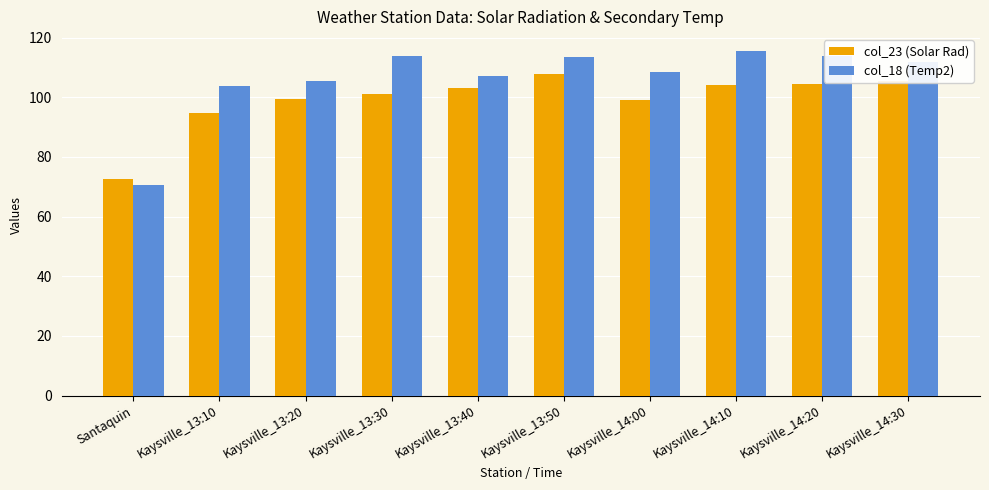

What is the difference between the highest and lowest values at Kaysville_13:30?

12.7